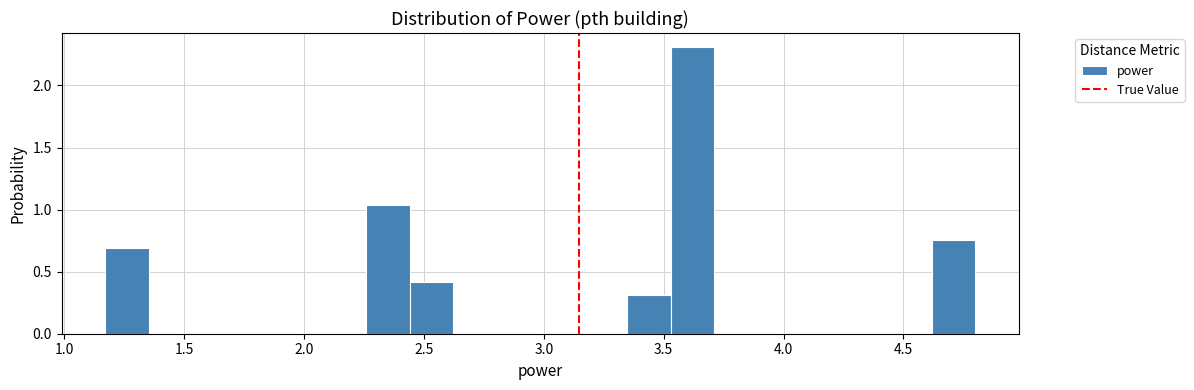

Around what value on the x-axis is the tallest bar? Give the approximate position of its centre, as read against the axis.

3.60